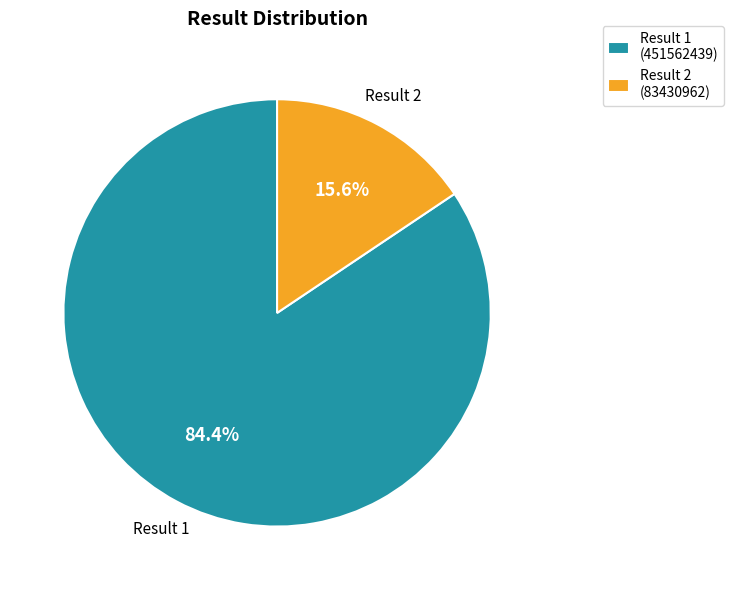

Is Result 2 (83430962) the majority of the pie?

No